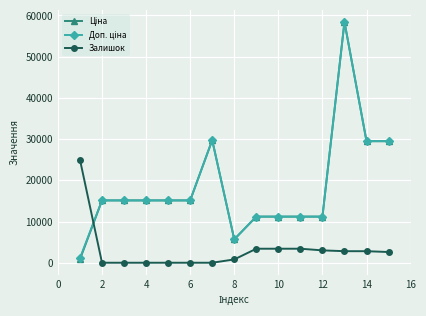

What is the maximum value shown in the chart?

58426.5